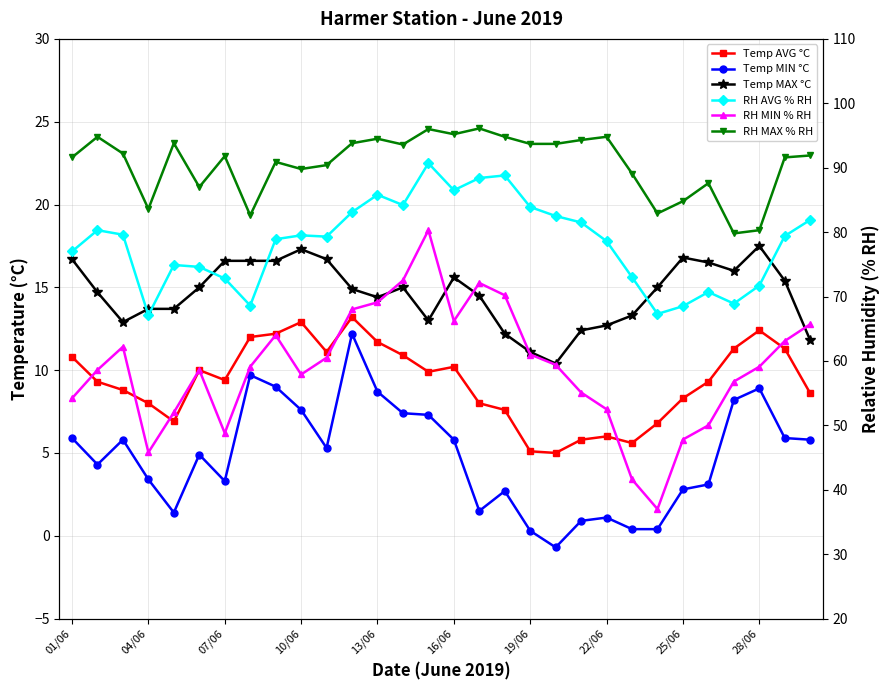

What is the minimum value shown in the chart?

-0.7